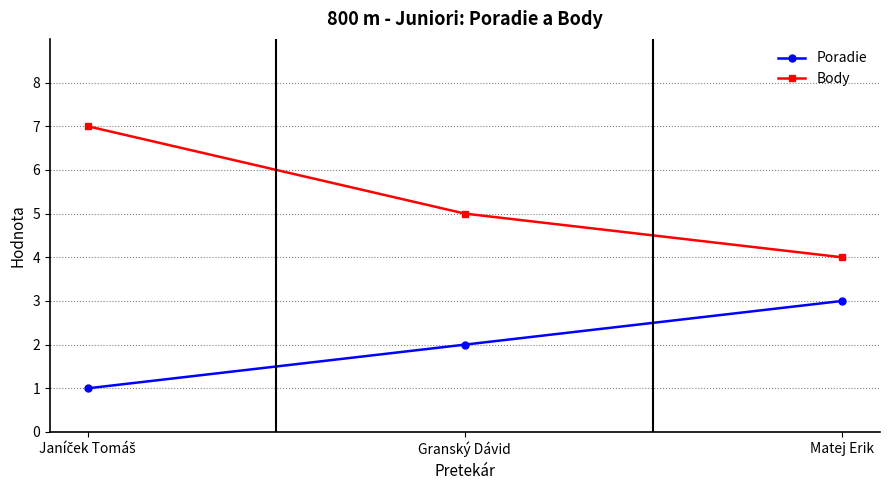

What is the highest value of the Poradie series?

3